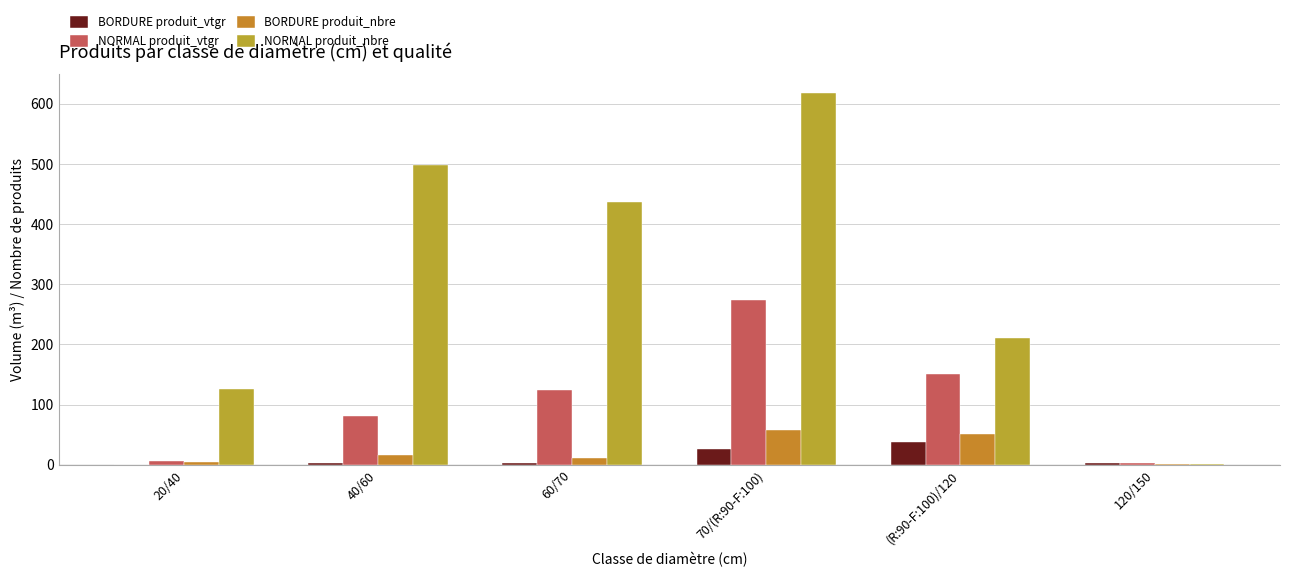

How many groups of bars are there?

6